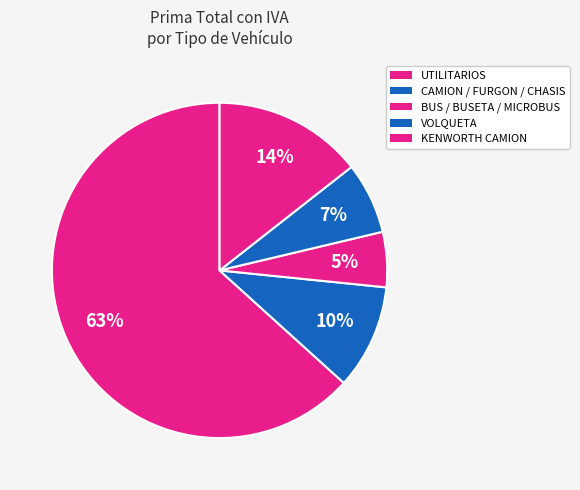

Count the number of slices in the pie.

5